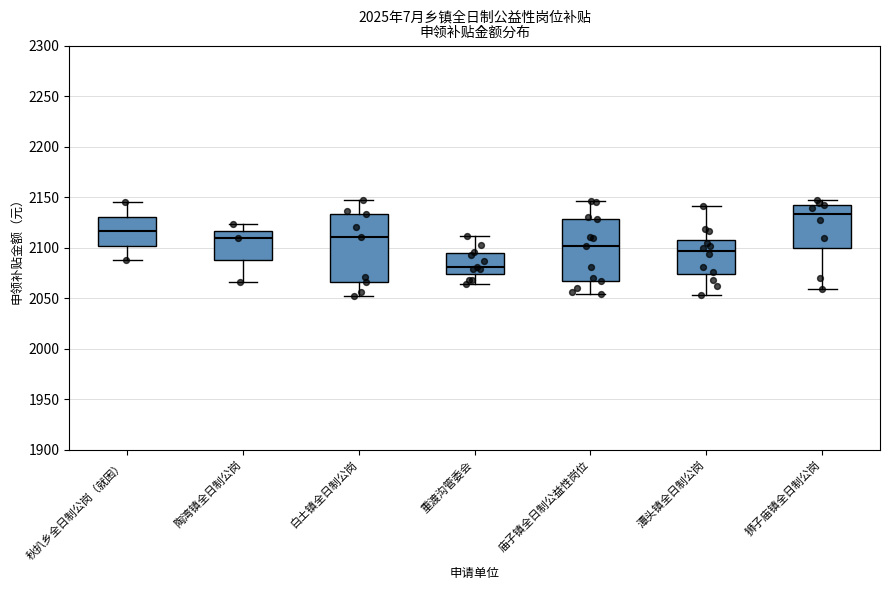

Which box's median line is the highest?

狮子庙镇全日制公岗